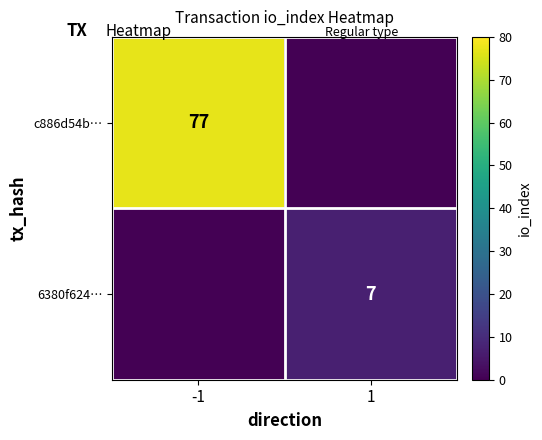

Is the value of c886d54b… at -1 greater than the value of 6380f624… at 1?

Yes